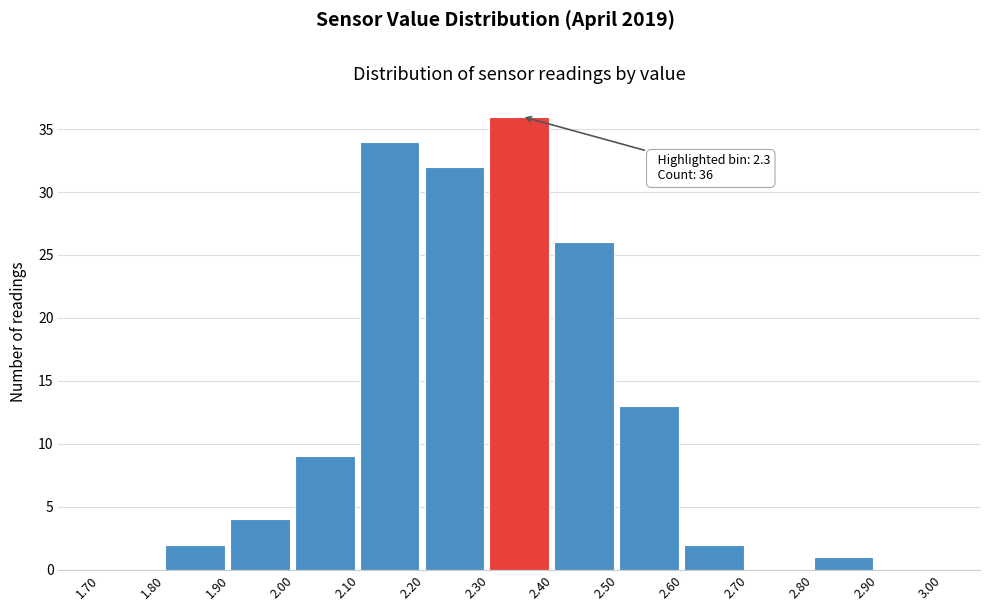

Over which range of the x-axis is the bar tallest?

2.30 to 2.40